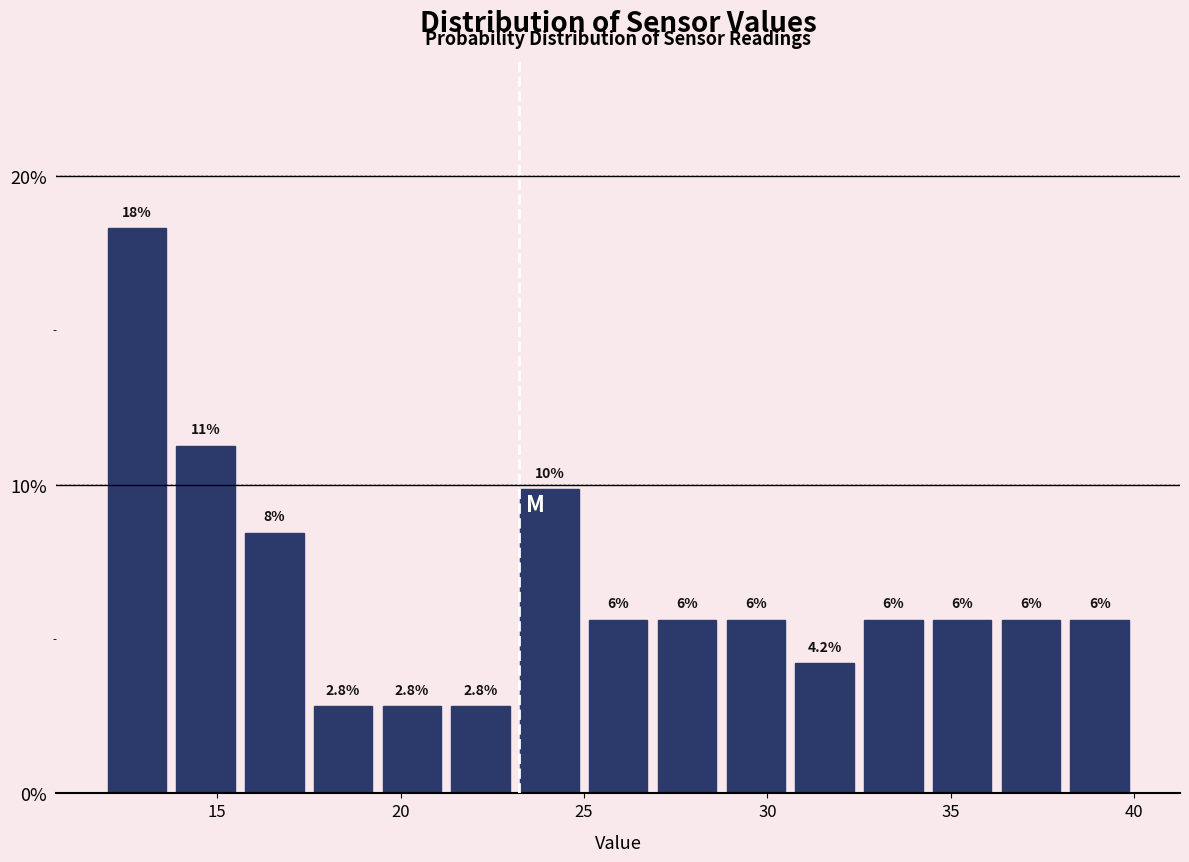

Read against the x-axis, roughly where is the centre of the tallest bar?

13.0